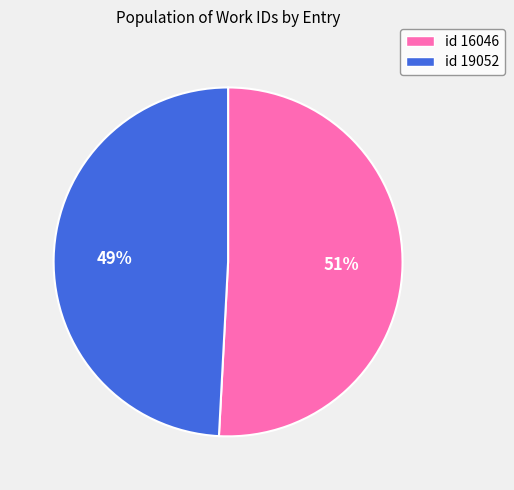

To the nearest percent, what is the average slice percentage?

50%